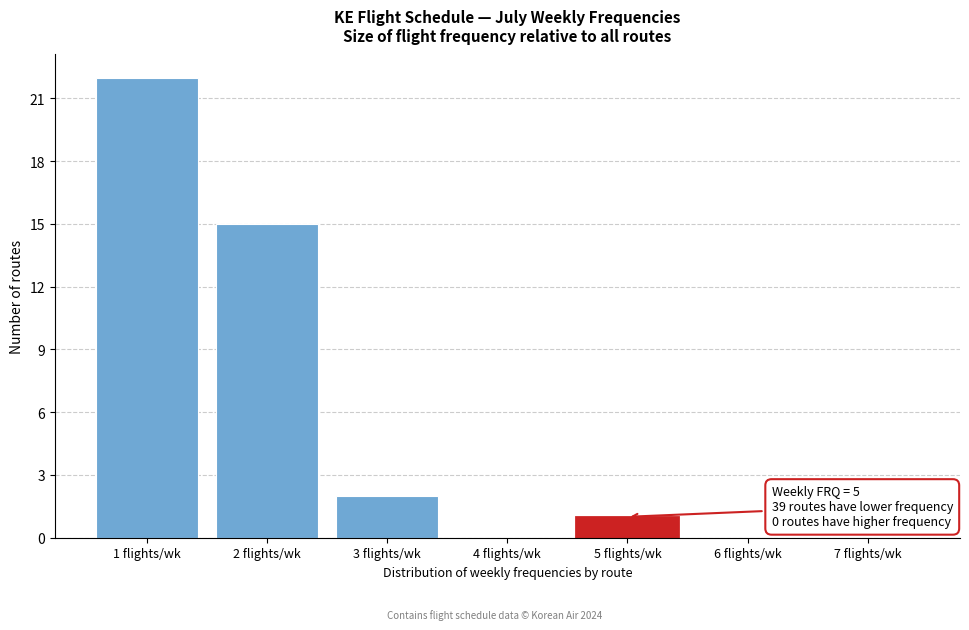

The chart shows a value of 15 at 6 flights/wk. True or false?

False